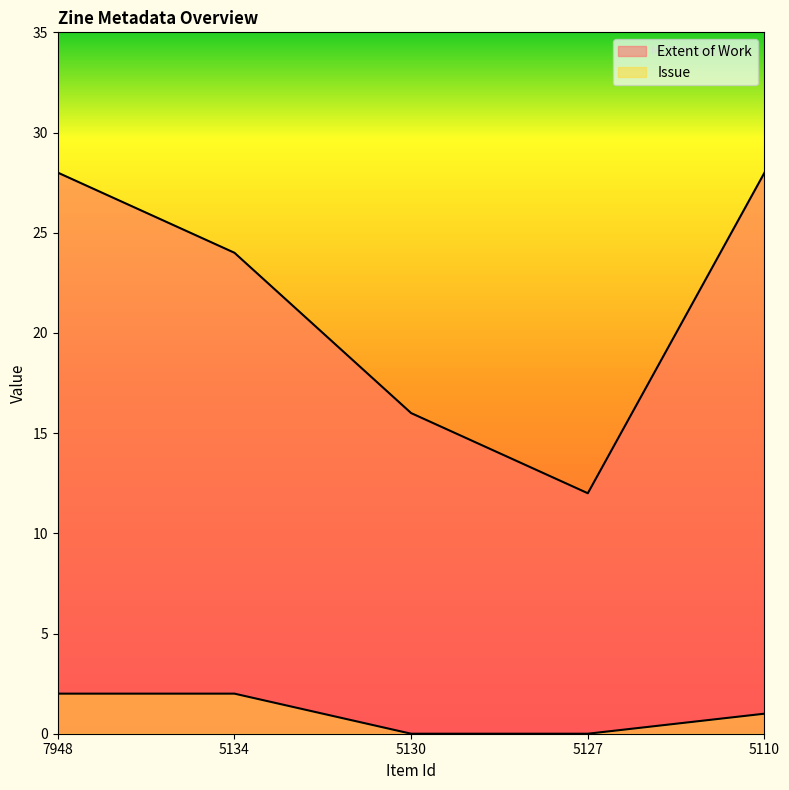

Does the chart have visible grid lines?

No